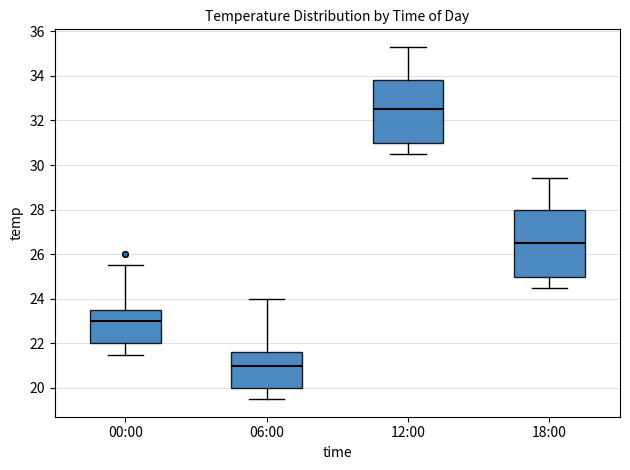

Which box has the lowest median line?

06:00